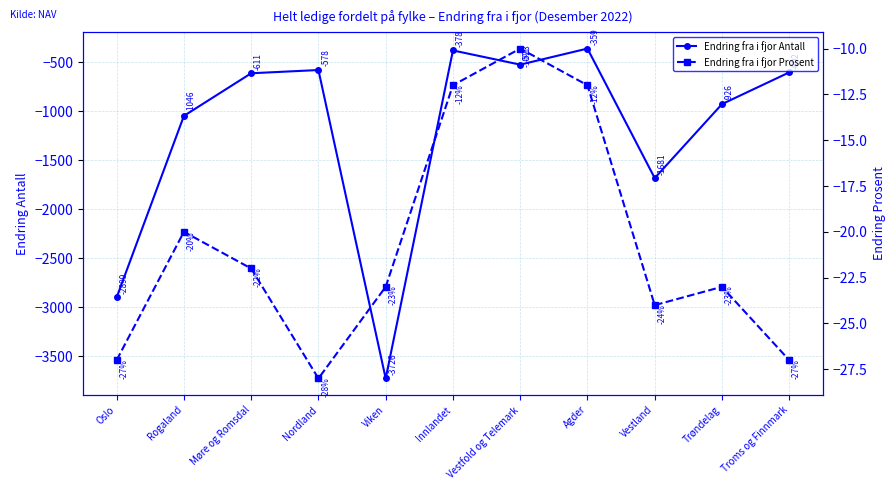

What is the average value of the Endring fra i fjor Prosent series?

-21